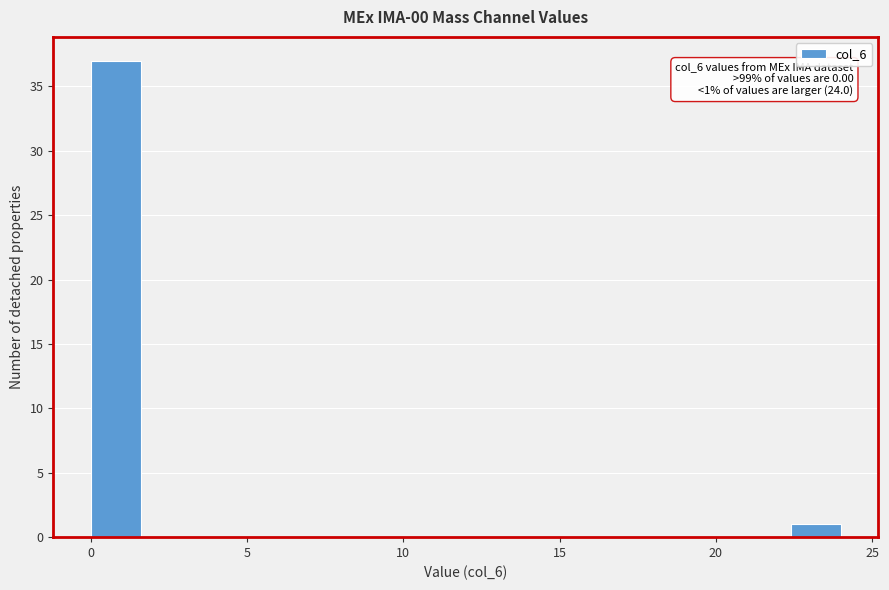

Read against the x-axis, roughly where is the centre of the tallest bar?

1.0